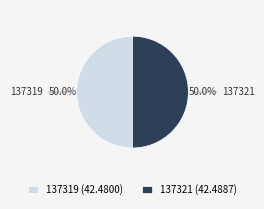

What is the ratio of the value at 137319 to the value at 137321?

1.0